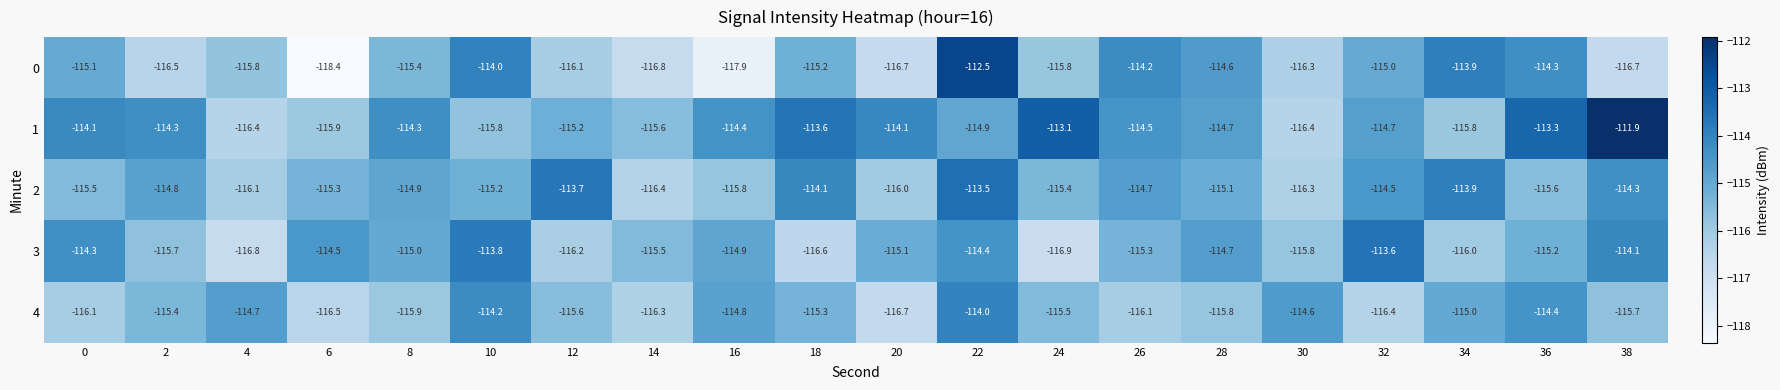

Is it true that 3 equals -114.5 at 6?

True